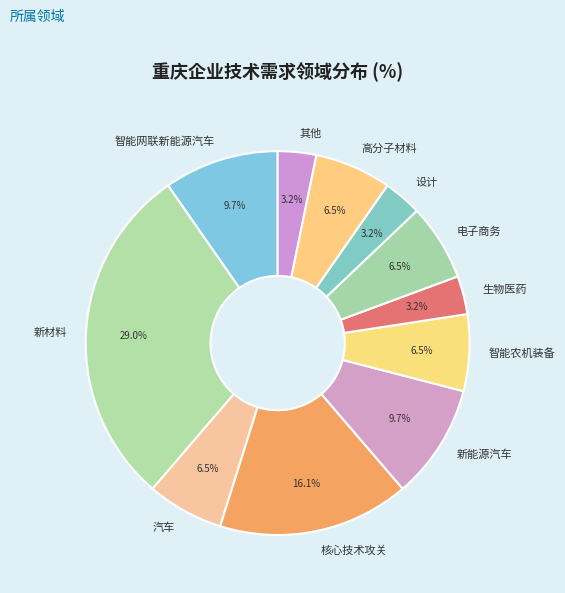

Which slice is the largest?

新材料